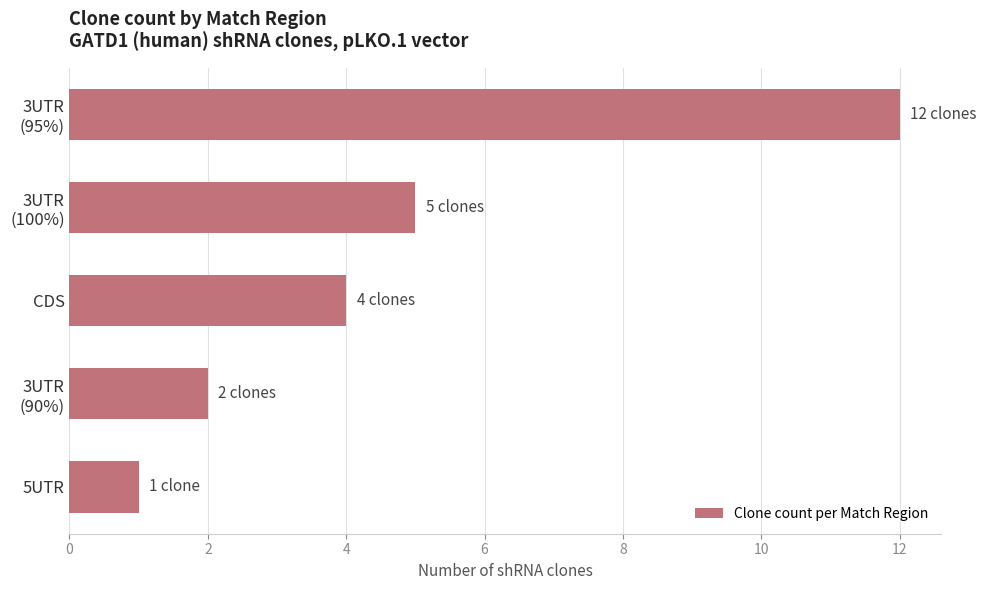

Reading top to bottom, list all the values displayed in this chart.

12	5	4	2	1